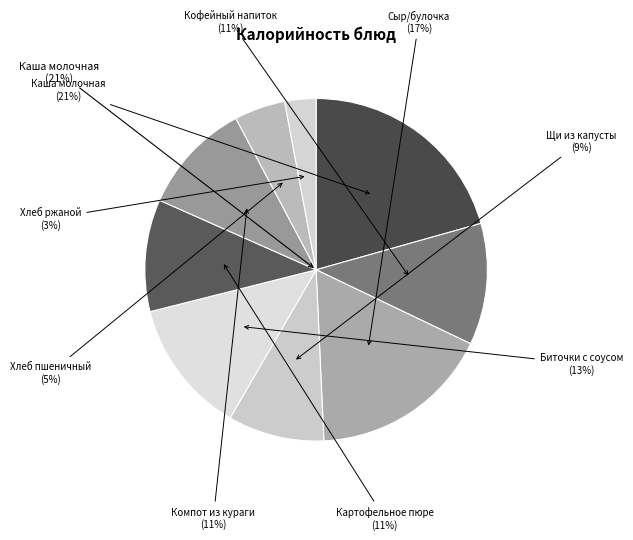

How many segments does this pie chart have?

9